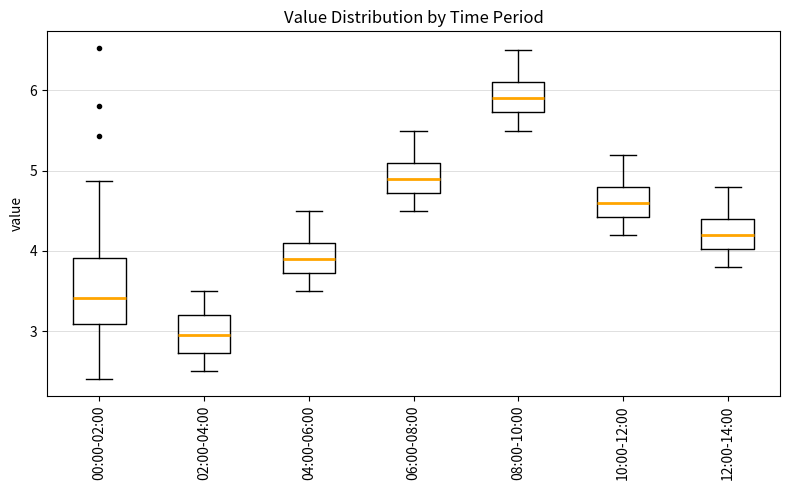

Where is the upper edge of the box for 10:00-12:00 on the y-axis? The values are not printed on the chart, so give them approximately, as read against the axis.

4.8